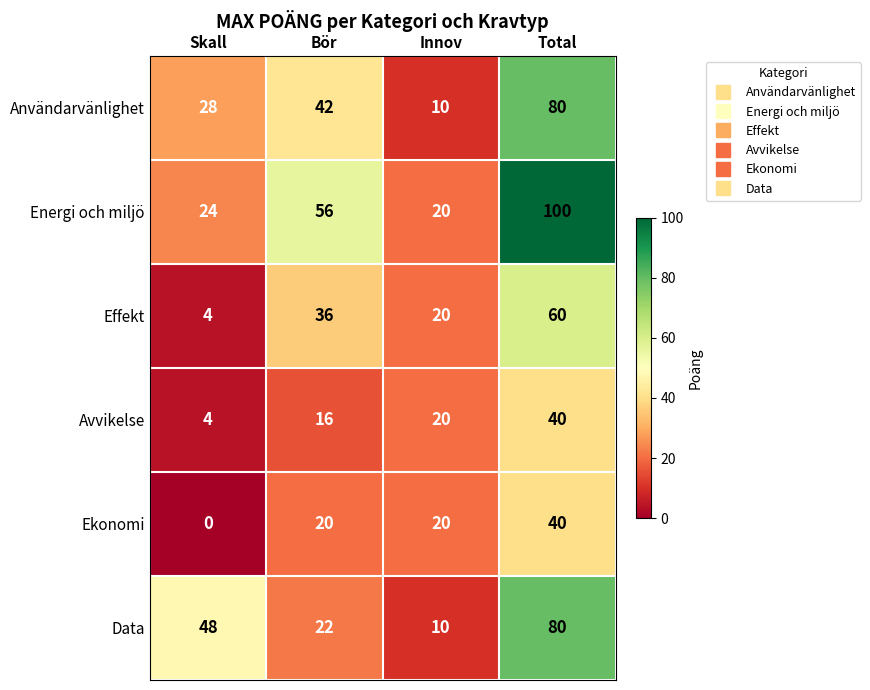

True or false: Energi och miljö has a value of 73 at Bör.

False